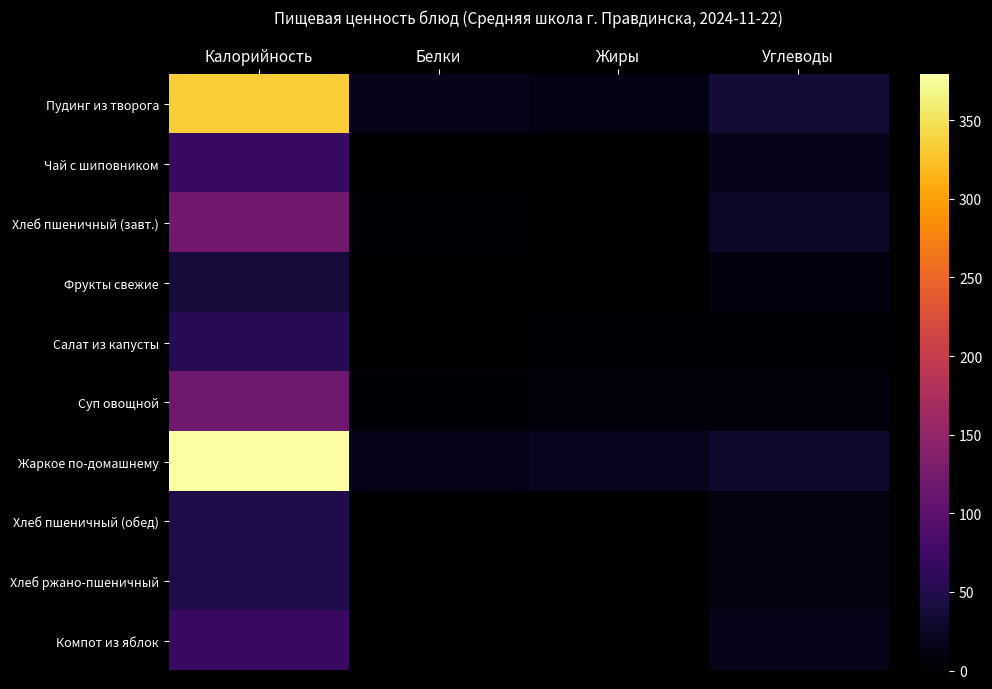

Count the number of data series in this chart.

10